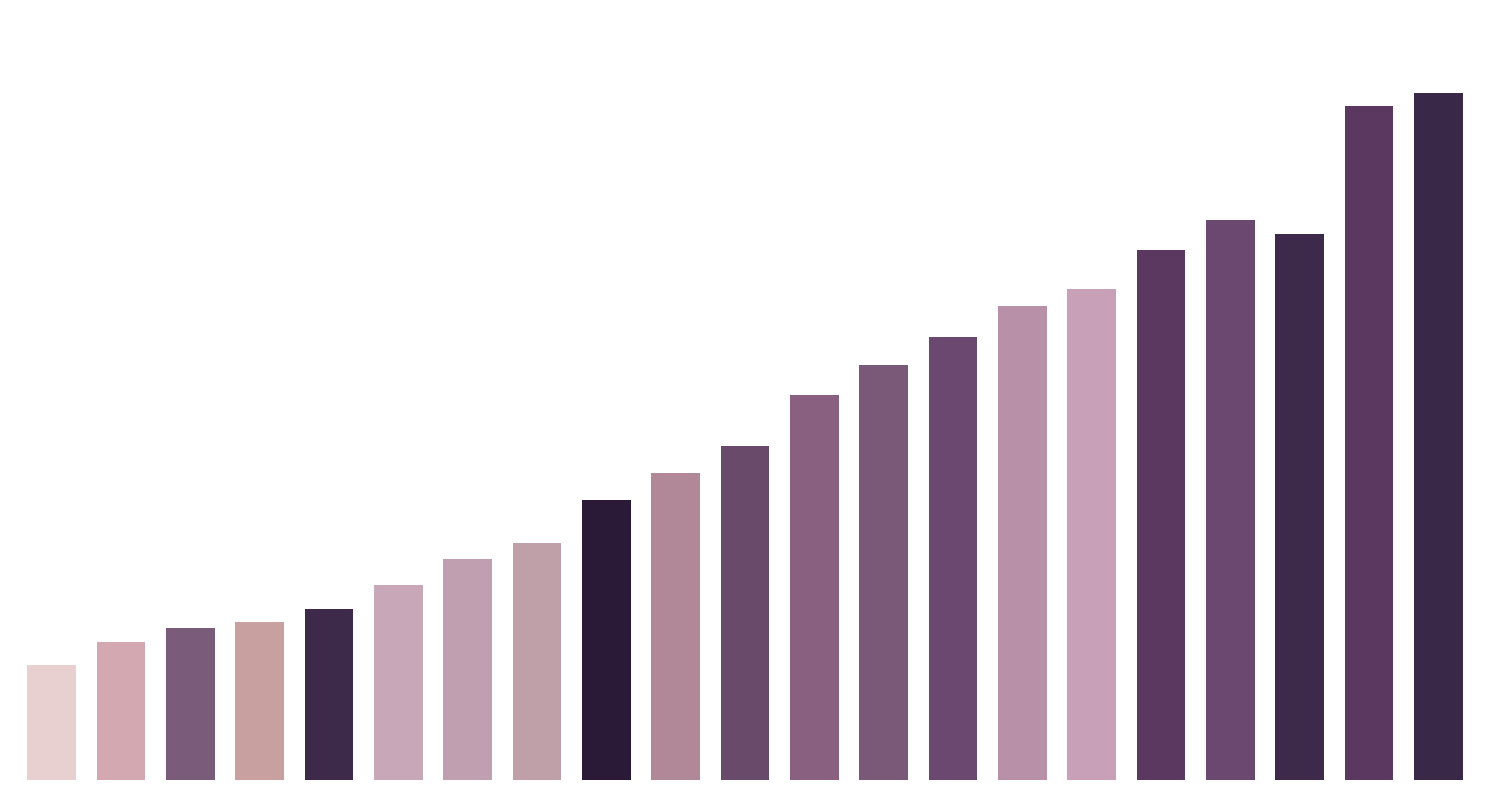

Where does the data first go above 287587?

10